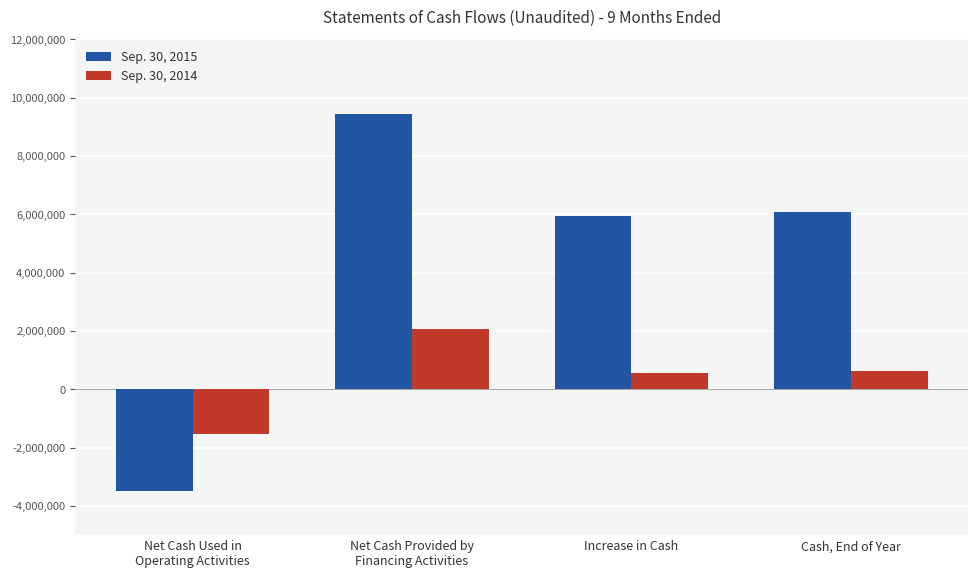

True or false: Sep. 30, 2015 has a value of 6087016 at Cash, End of Year.

True